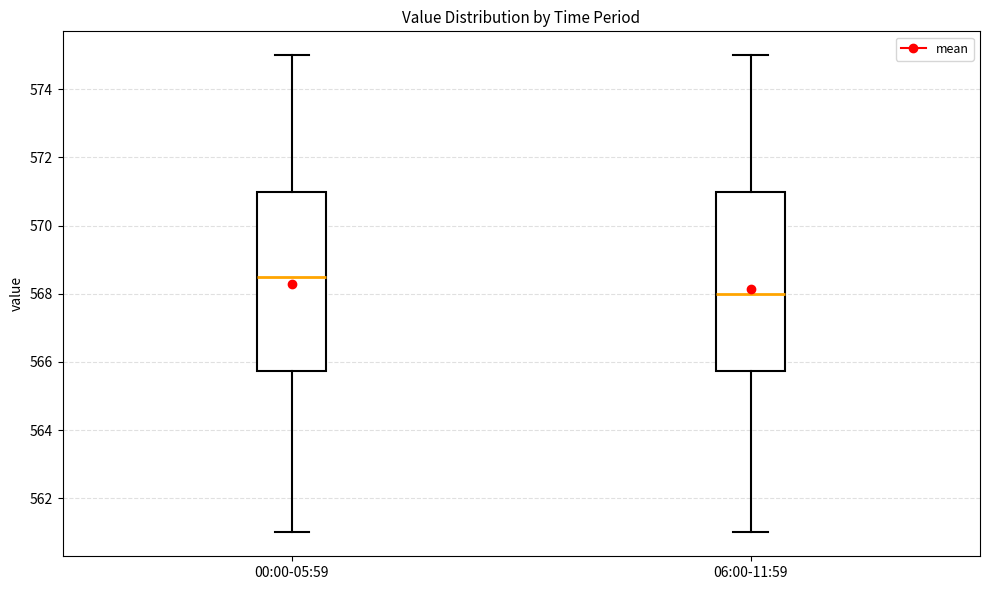

Reading left to right, transcribe this box plot: for each box, give where its median line is, the range the box spans, and where its two whiskers end, as read against the y-axis. The values are not printed on the chart, so give them approximately, as read against the axis.

00:00-05:59: median 568.6, box 565.8 to 571.0, whiskers 561.0 to 575.0
06:00-11:59: median 568.0, box 565.8 to 571.0, whiskers 561.0 to 575.0